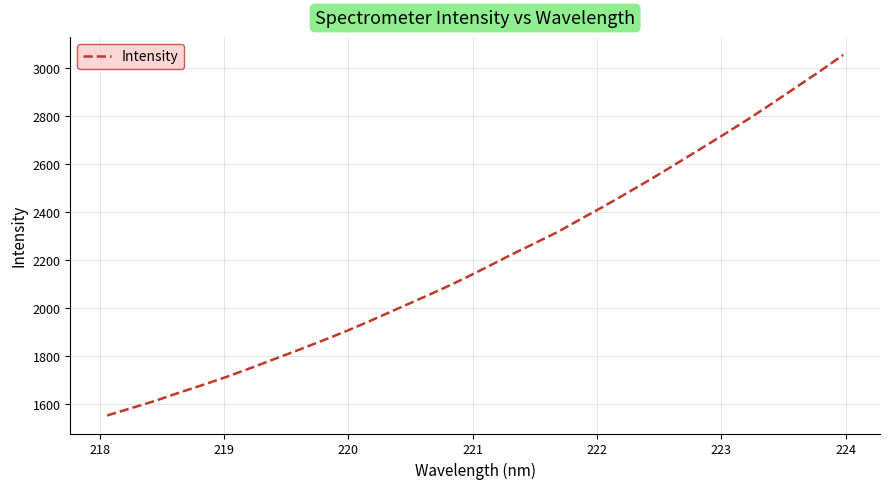

What is the smallest value displayed?

1553.4